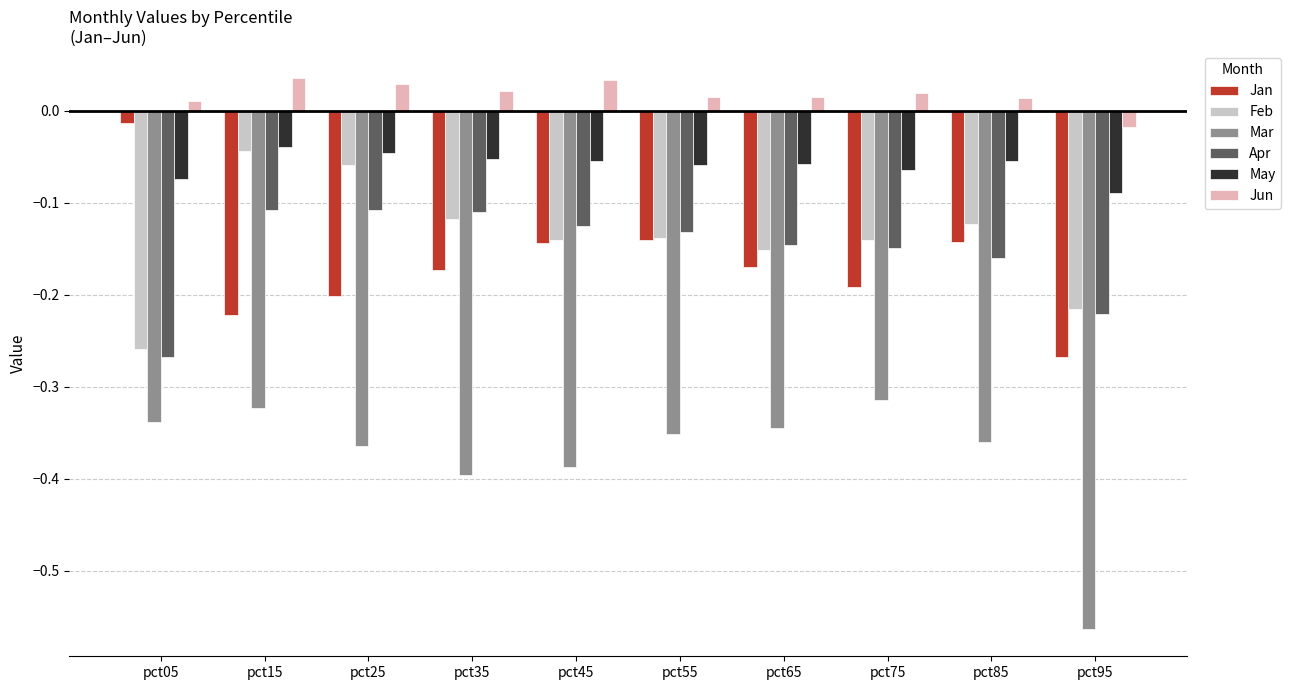

What is the total value across all series at pct15?

-0.7